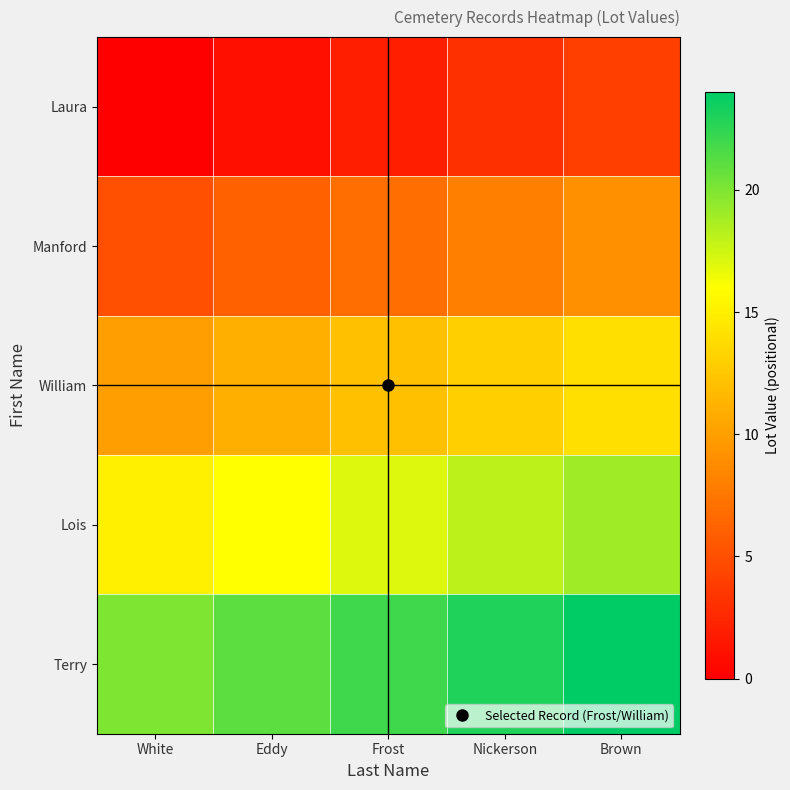

Count the number of data series in this chart.

5